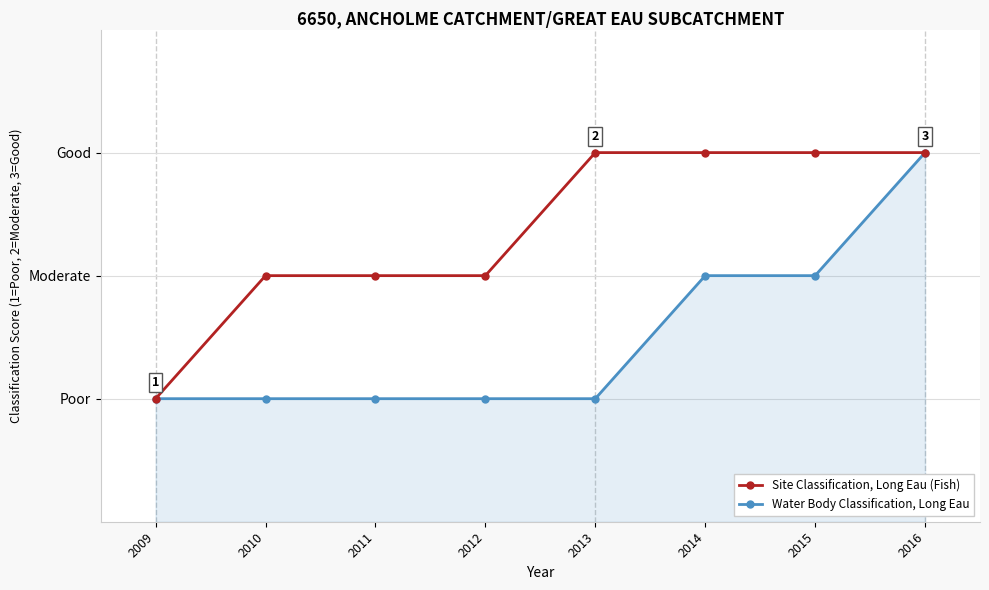

What are all the series names shown in the legend?

Site Classification, Long Eau (Fish), Water Body Classification, Long Eau